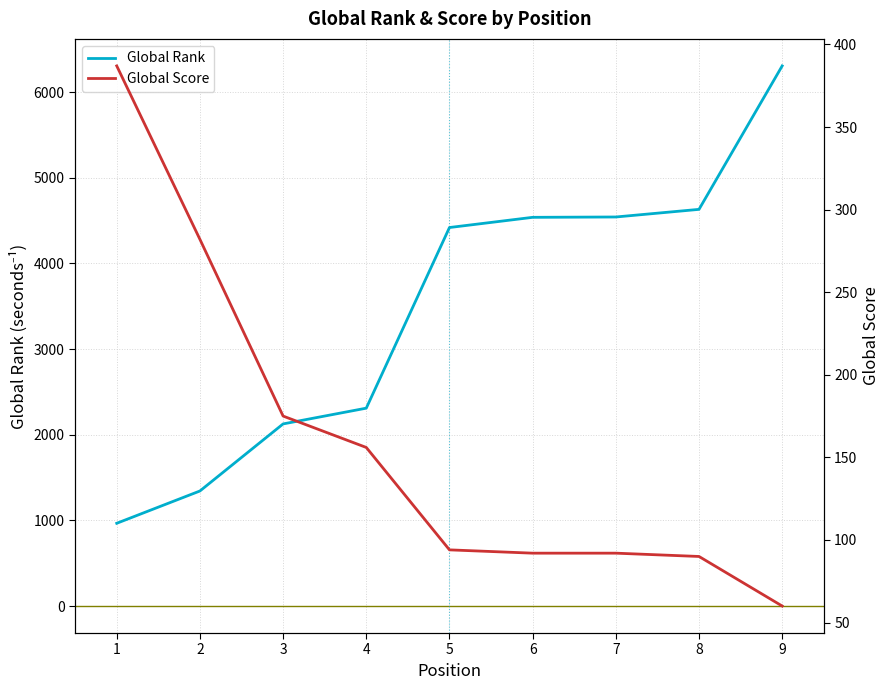

Between 1 and 3, which series saw the biggest shift?

Global Rank